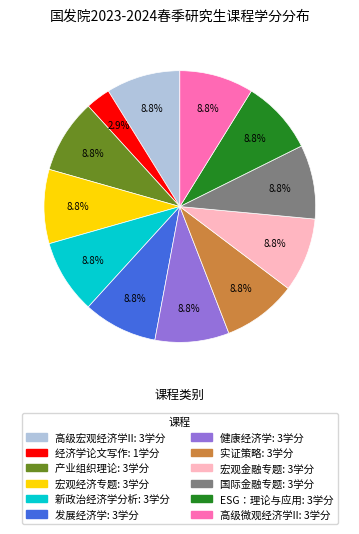

Which slice is the smallest?

经济学论文写作